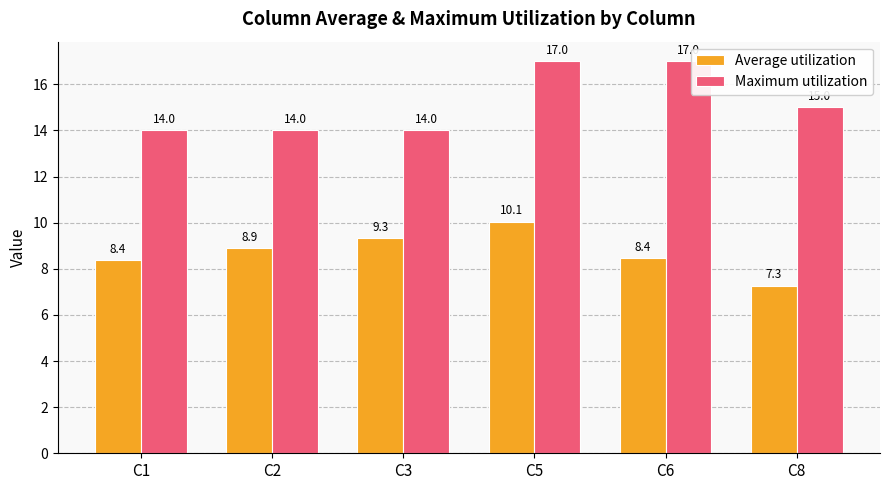

What is the average value of the Average utilization series?

8.7